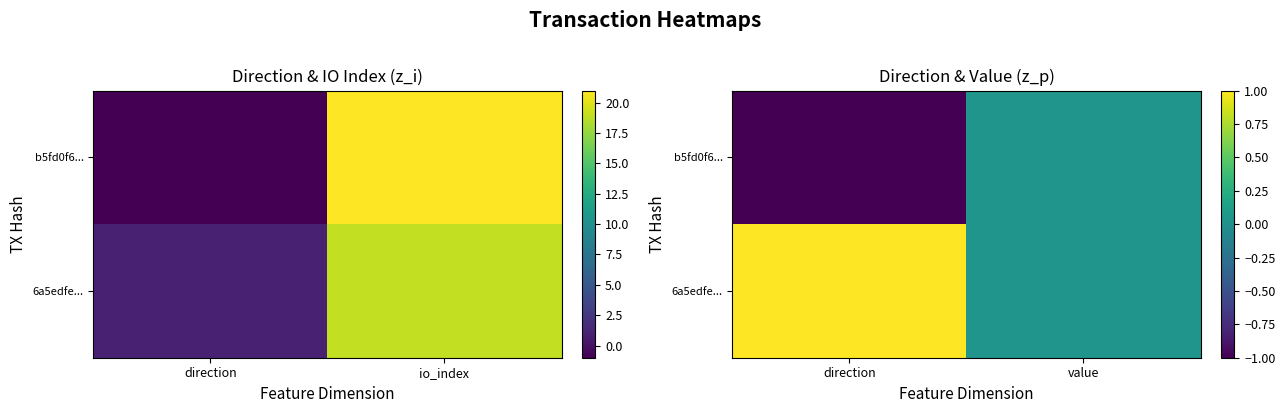

The value of b5fd0f6... at direction is -1.0. True or false?

True